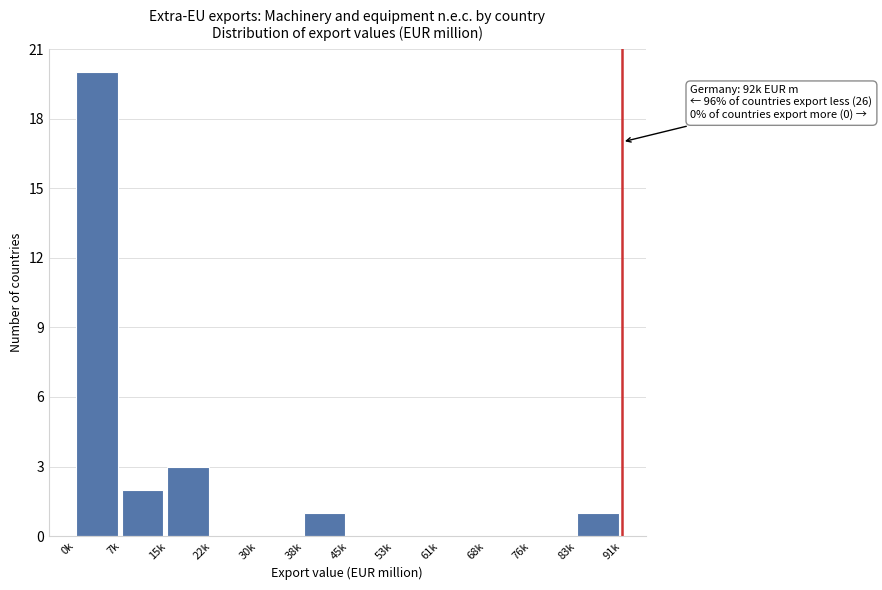

Reading left to right, transcribe all the data shown in this chart.

0k=20	7k=2	15k=3	22k=0	30k=0	38k=1	45k=0	53k=0	61k=0	68k=0	76k=0	83k=1